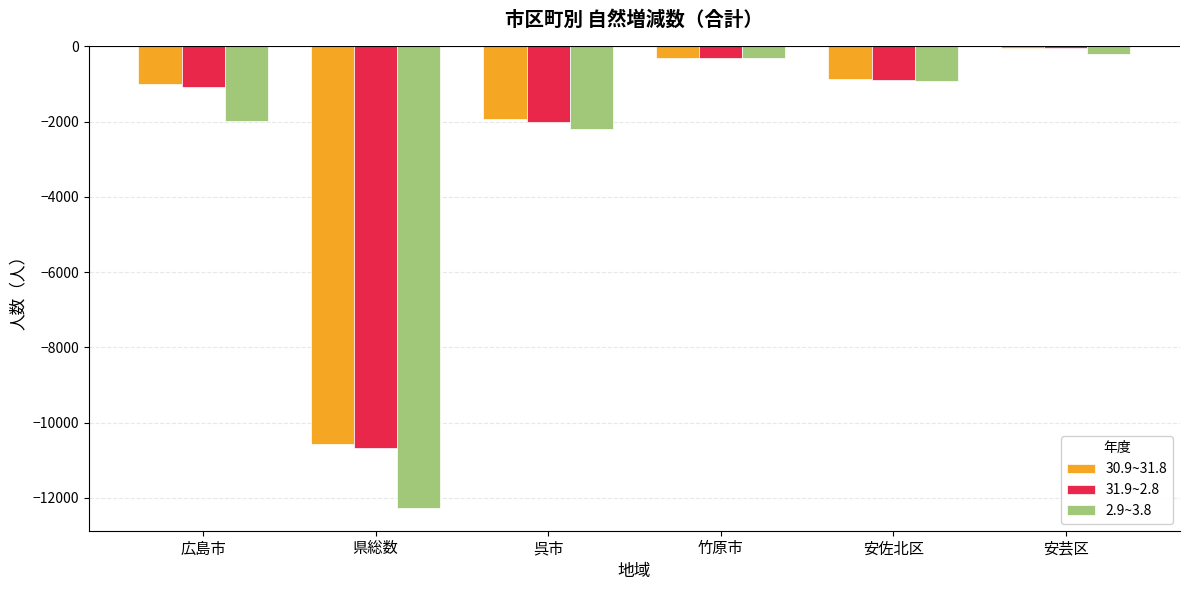

Where is 2.9~3.8 nearest to the value -6225?

呉市